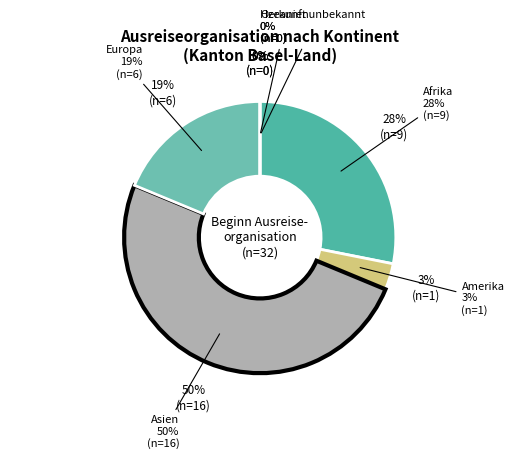

What is the total percentage of Amerika and Asien?

53.1%